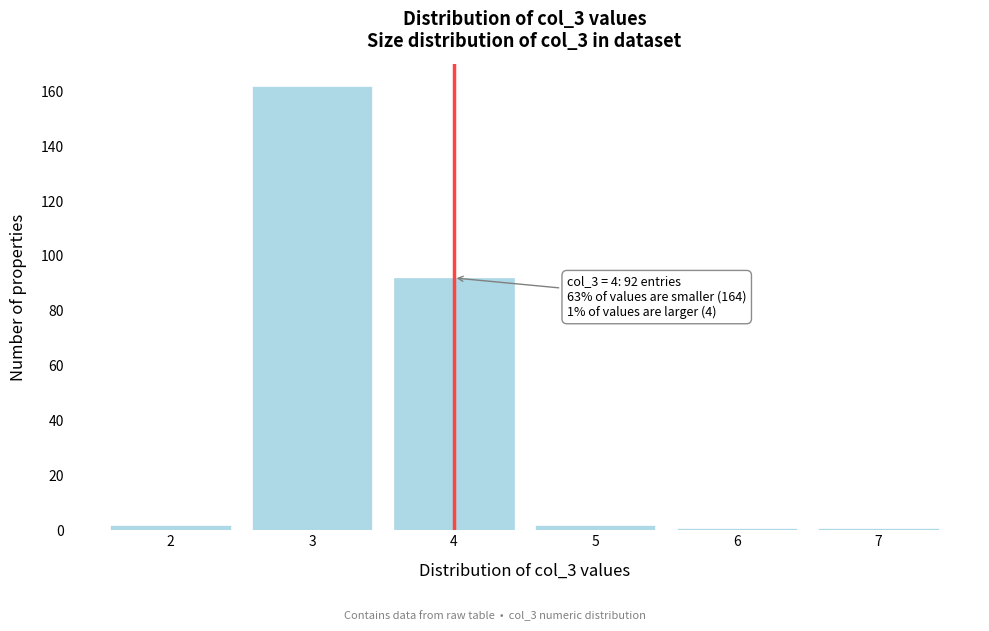

Reading left to right, what are all the values shown in this chart?

2	162	92	2	1	1